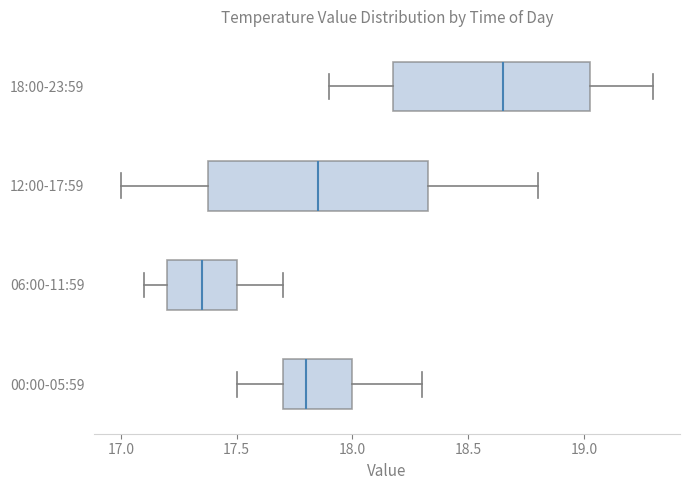

Where is the left edge of the box for 12:00-17:59 on the x-axis? The values are not printed on the chart, so give them approximately, as read against the axis.

17.40